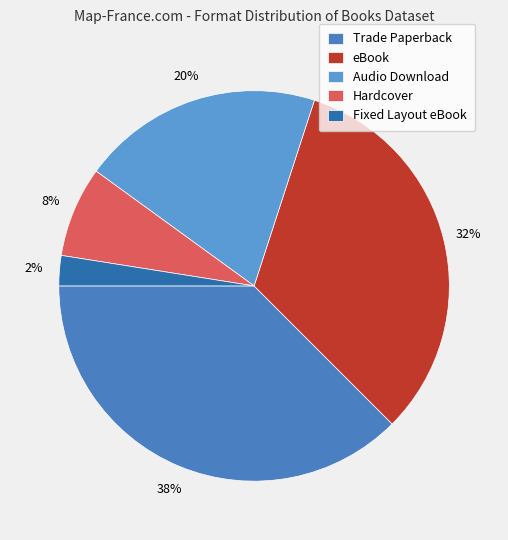

Is there any slice that represents more than half of the pie?

No